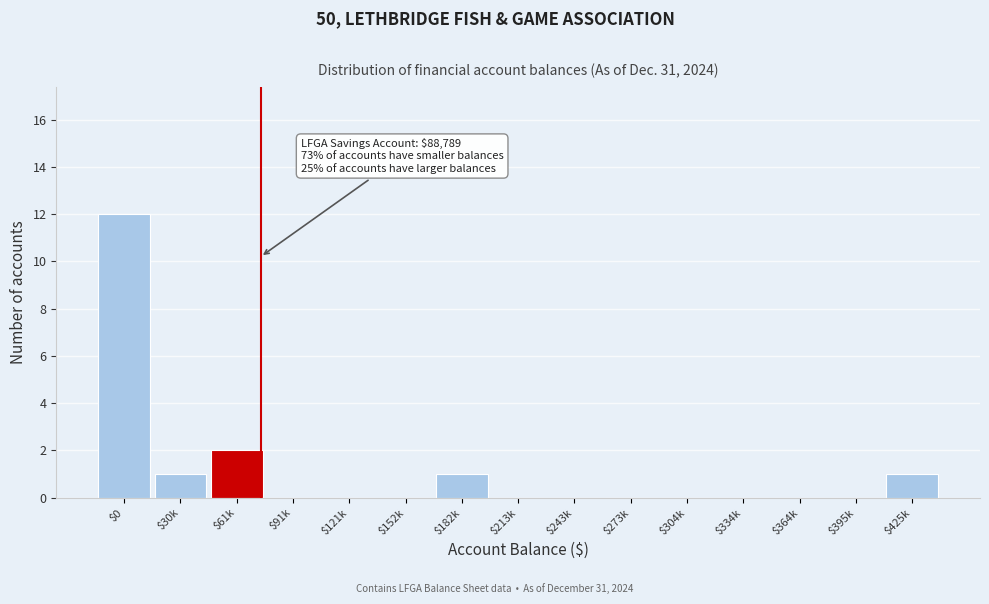

What is the maximum value shown in the chart?

12